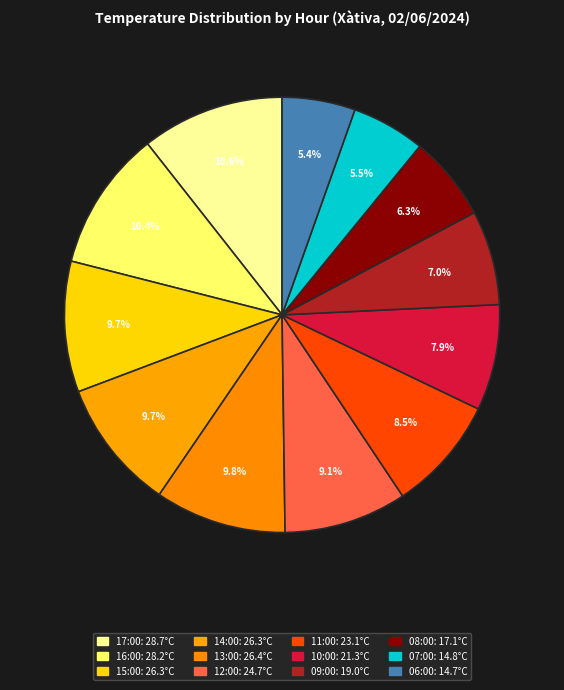

Combined, what portion of the pie is 09:00 and 15:00?

16.7%